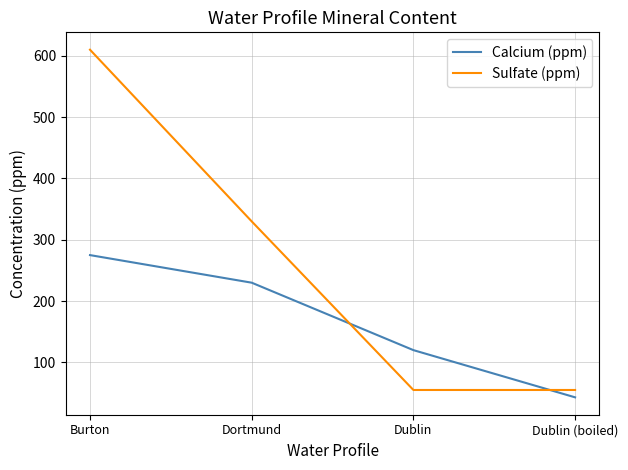

Does the chart display data point markers on the line(s)?

No